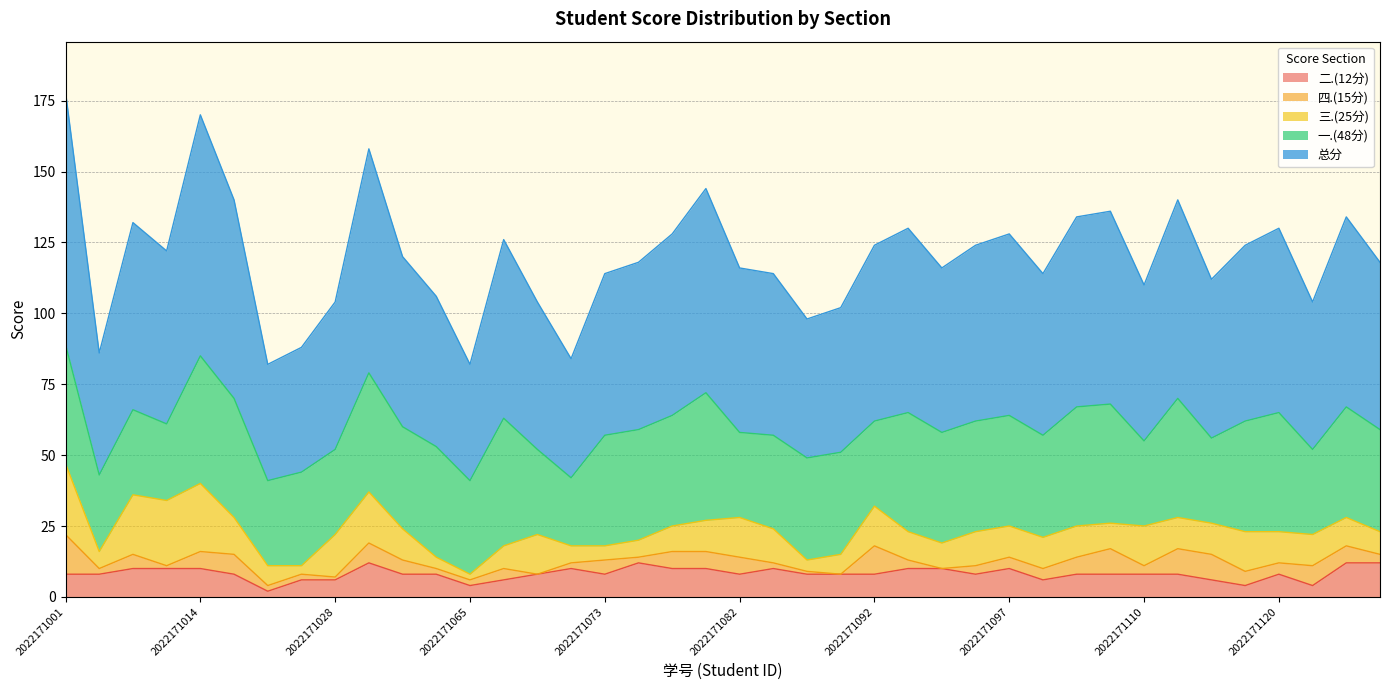

Does the chart display data point markers on the line(s)?

No